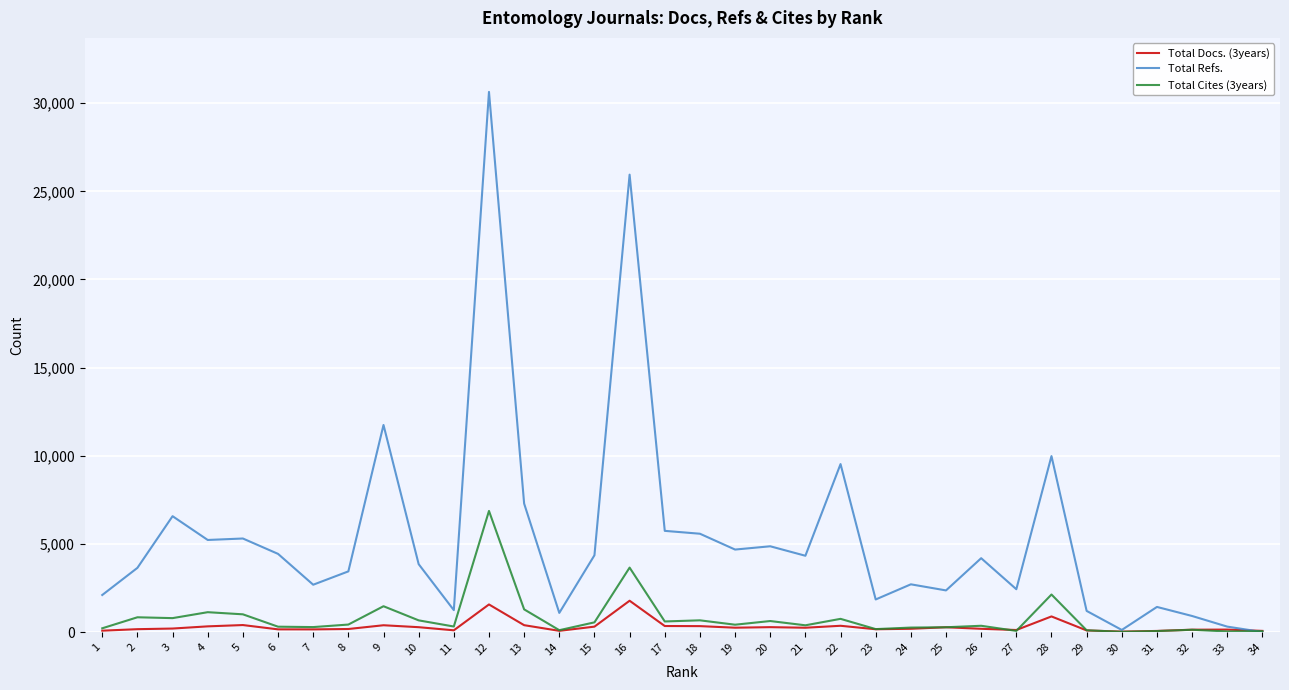

Which series has the largest total across all categories?

Total Refs.